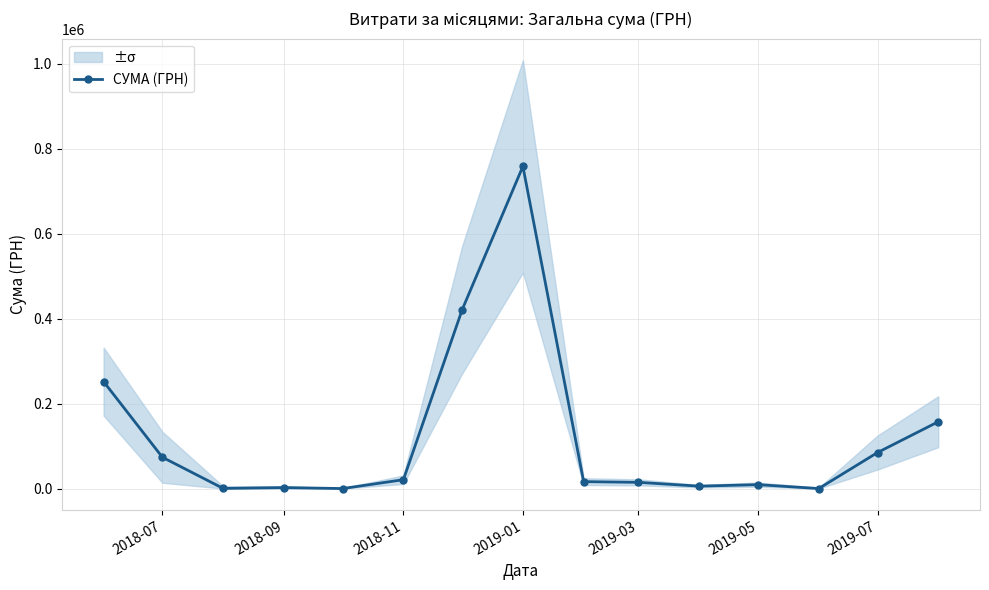

What is the maximum value for СУМА (ГРН)?

758519.1